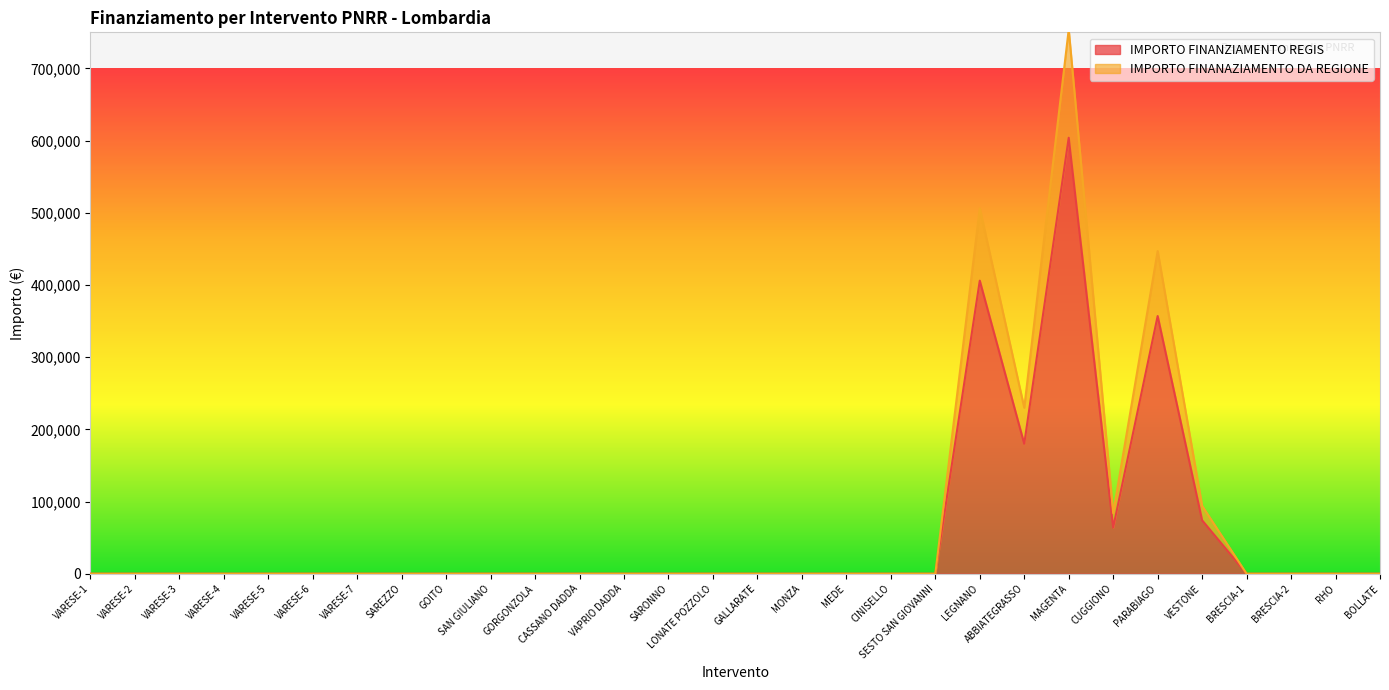

Between BRESCIA-1 and RHO, which is larger?

BRESCIA-1